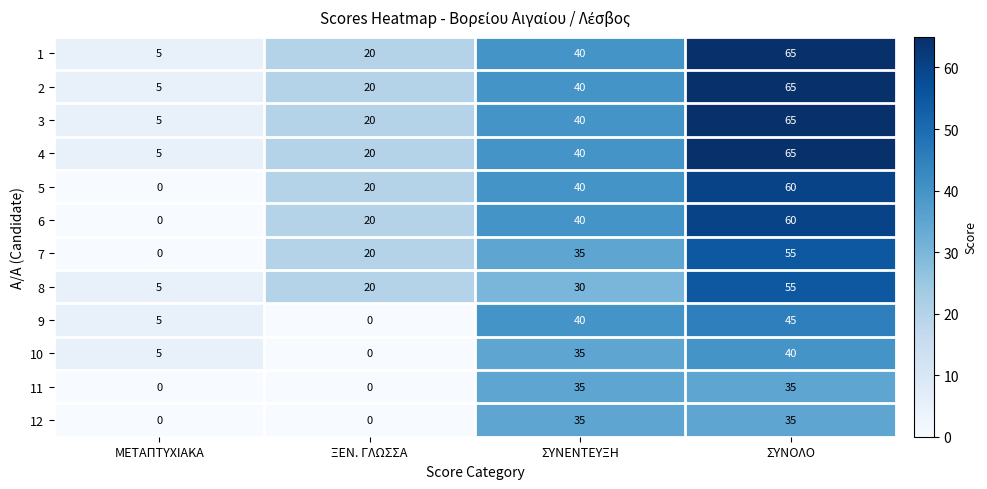

What is the difference between the second highest and minimum values in the 3 series?

35